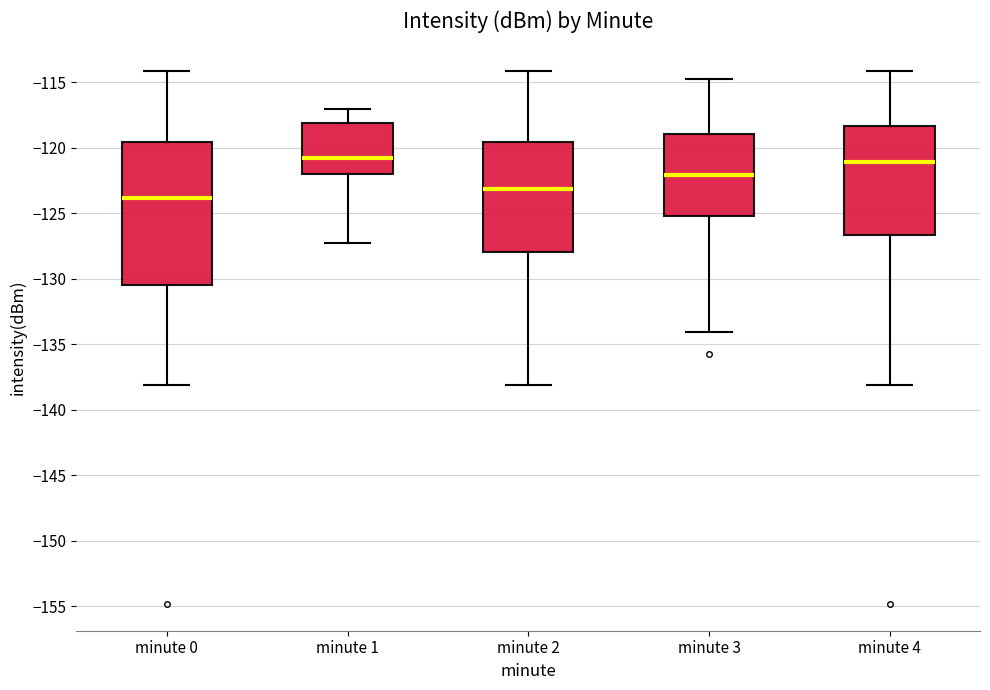

Reading left to right, transcribe this box plot: for each box, give where its median line is, the range the box spans, and where its two whiskers end, as read against the y-axis. The values are not printed on the chart, so give them approximately, as read against the axis.

minute 0: median -124.0, box -130.5 to -119.5, whiskers -138.0 to -114.0
minute 1: median -121.0, box -122.0 to -118.0, whiskers -127.5 to -117.0
minute 2: median -123.0, box -128.0 to -119.5, whiskers -138.0 to -114.0
minute 3: median -122.0, box -125.0 to -119.0, whiskers -134.0 to -115.0
minute 4: median -121.0, box -126.5 to -118.5, whiskers -138.0 to -114.0